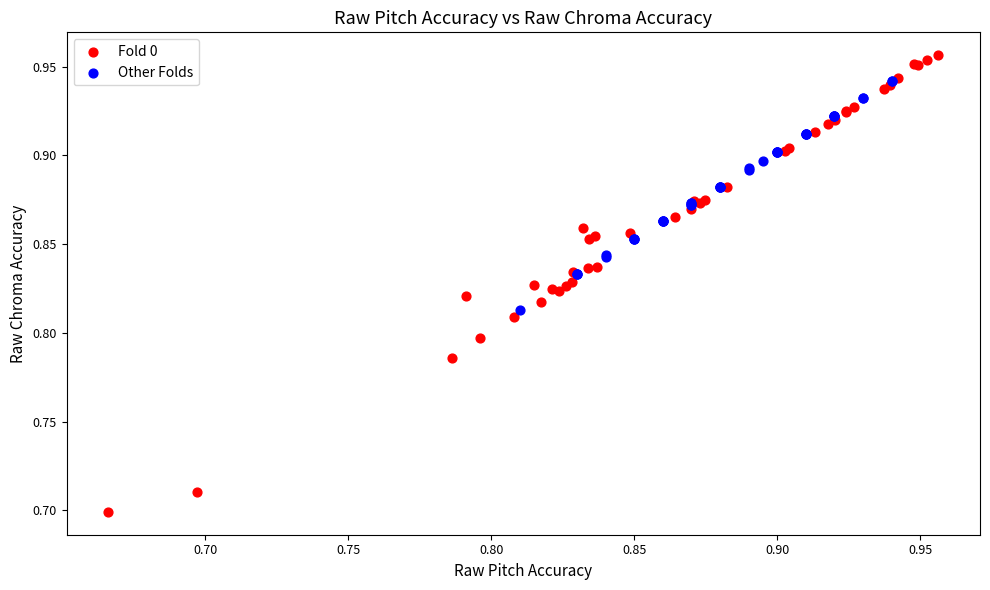

Which series contains the lowest Y value?

Fold 0